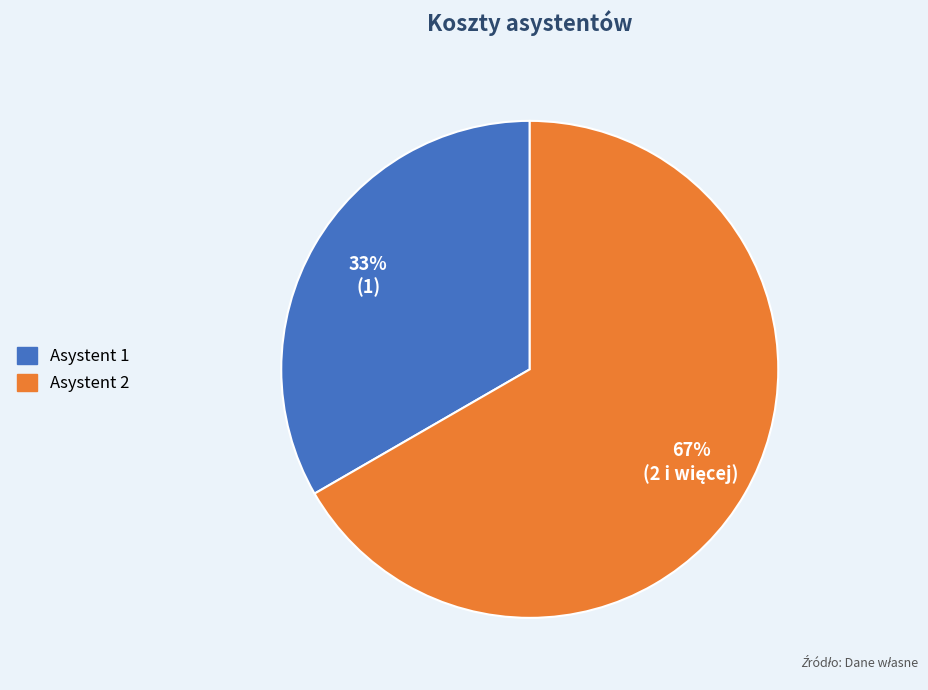

Do Asystent 2 and Asystent 1 together represent more than half of the pie?

Yes